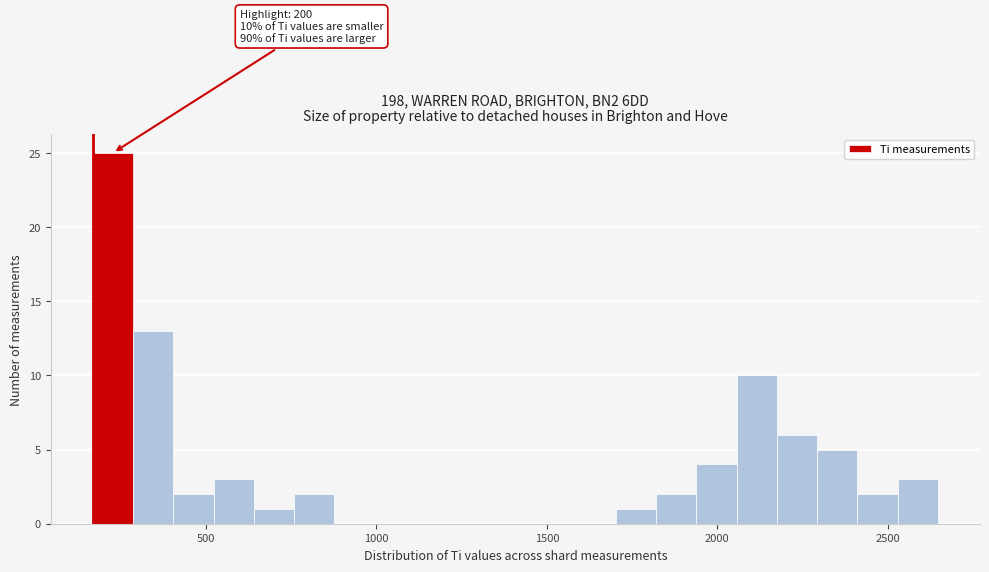

Around what value on the x-axis is the tallest bar? Give the approximate position of its centre, as read against the axis.

250